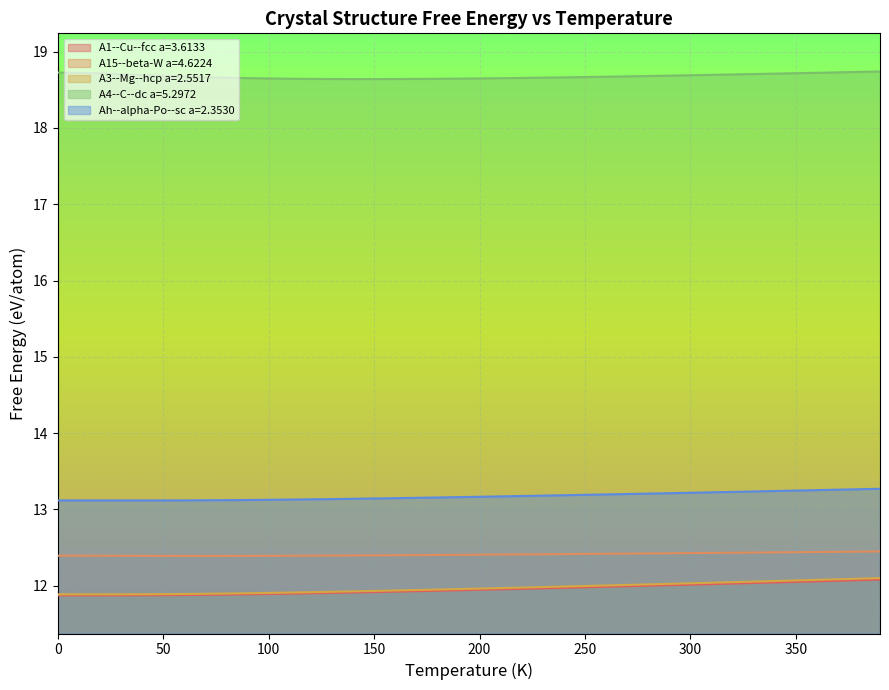

What is the value of the A3--Mg--hcp a=2.5517 point at the 20th from the left?

12.0